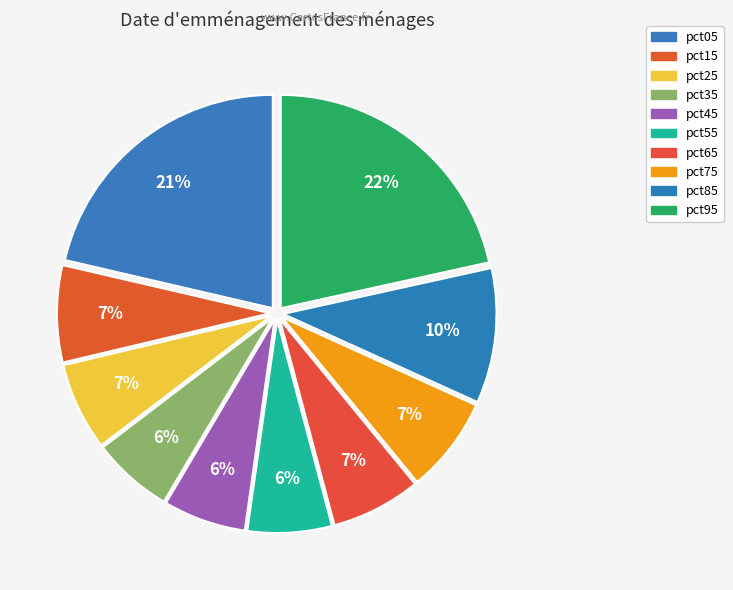

Is it true that pct95 is 22% of the pie?

True